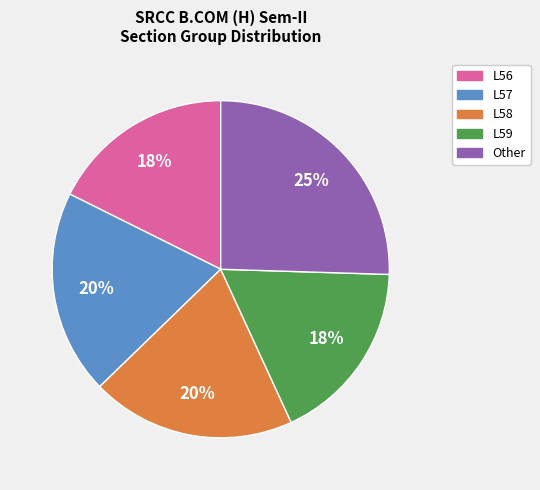

Is there a majority slice in this chart?

No